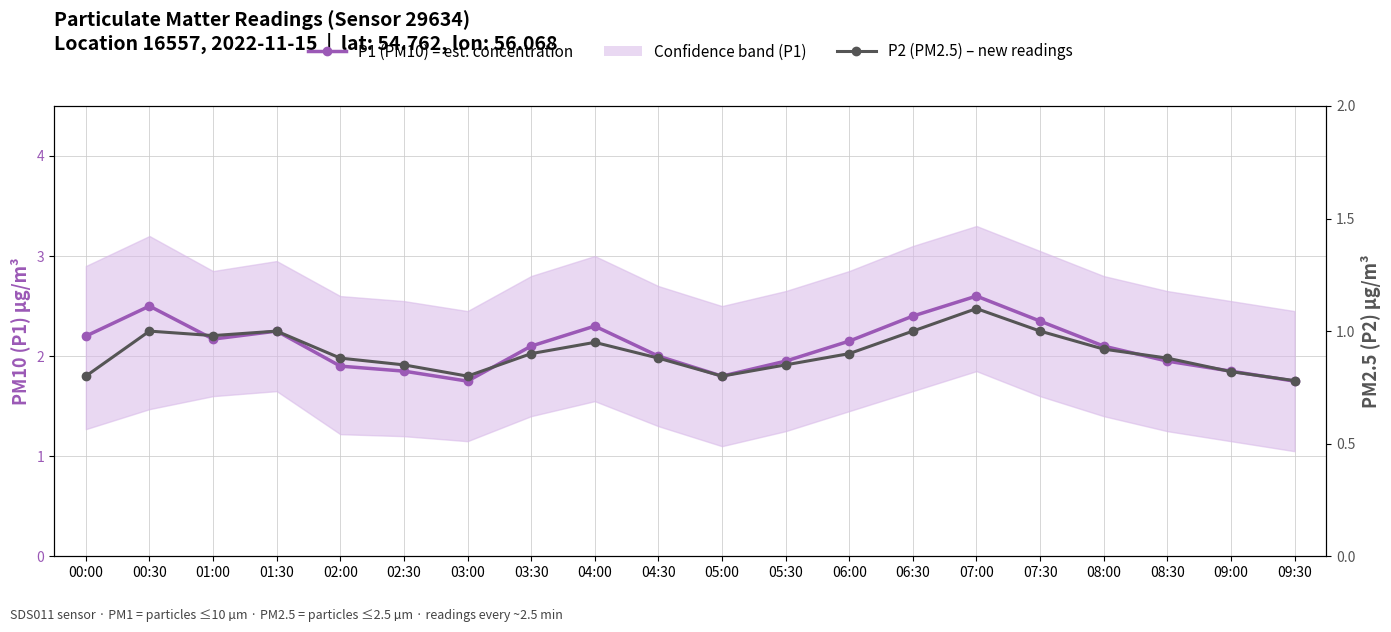

What is the label of the 6th point from the right?

07:00